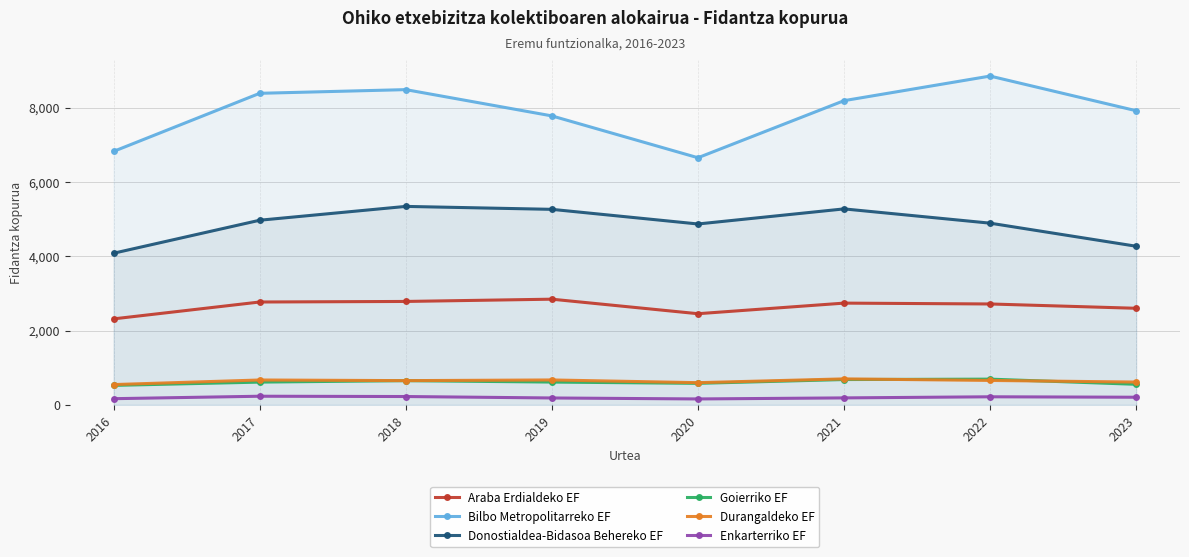

What is the average value of the Durangaldeko EF series?

639